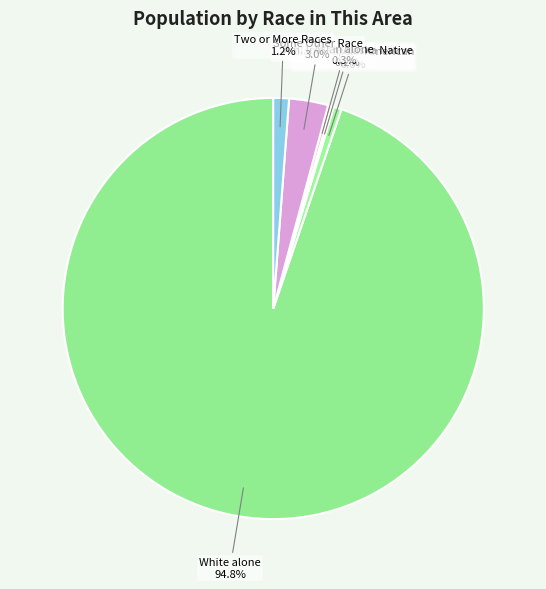

Combined, do Two or More Races and Black/African American account for over 50%?

No